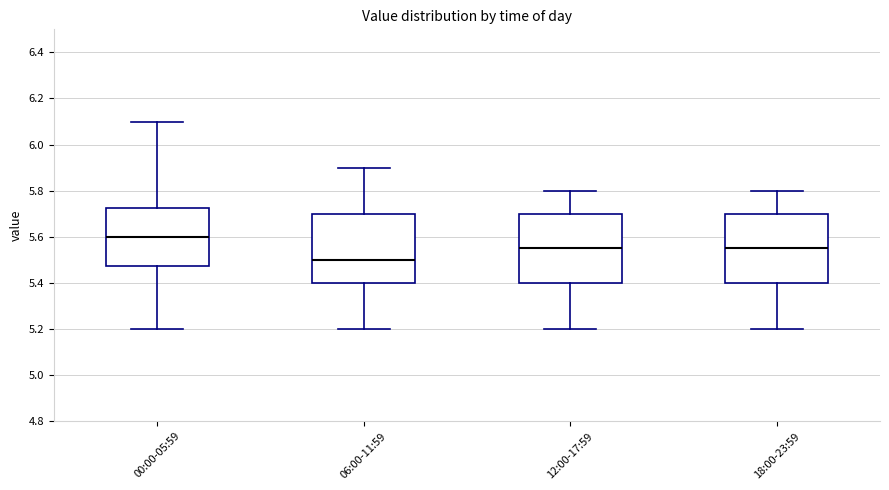

Reading left to right, read every box against the y-axis: the position of its median line, the range the box covers, and the ends of its whiskers. The values are not printed on the chart, so give them approximately, as read against the axis.

00:00-05:59: median 5.60, box 5.48 to 5.72, whiskers 5.20 to 6.10
06:00-11:59: median 5.50, box 5.40 to 5.70, whiskers 5.20 to 5.90
12:00-17:59: median 5.56, box 5.40 to 5.70, whiskers 5.20 to 5.80
18:00-23:59: median 5.56, box 5.40 to 5.70, whiskers 5.20 to 5.80